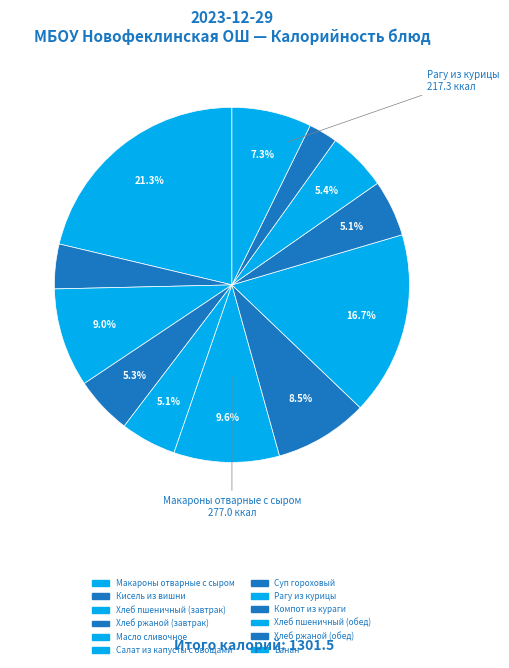

To the nearest percent, what is the combined percentage of Хлеб пшеничный (обед) and Салат из капусты с овощами?

15%